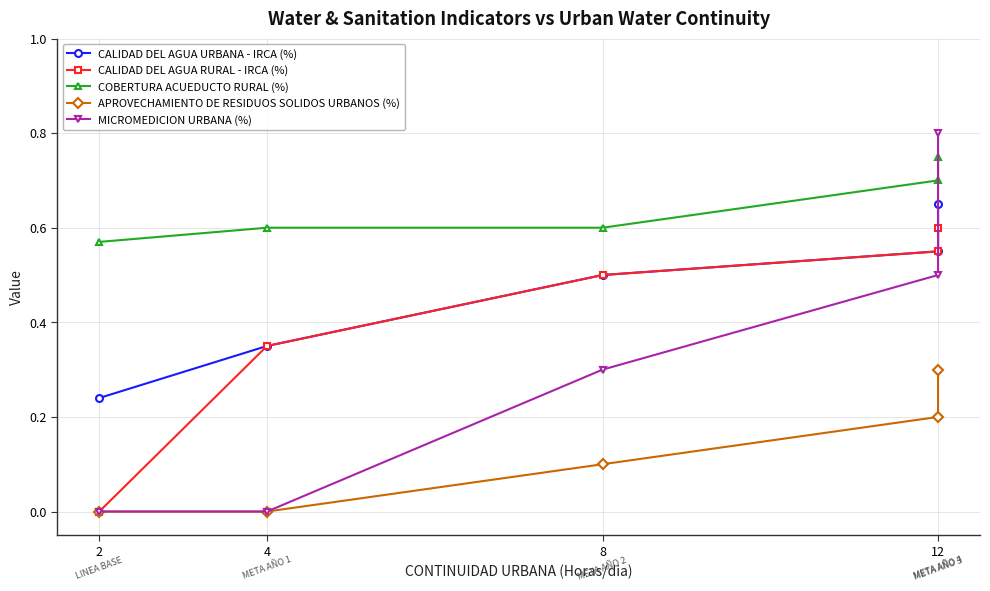

How many values in the CALIDAD DEL AGUA RURAL - IRCA (%) series exceed 0?

4